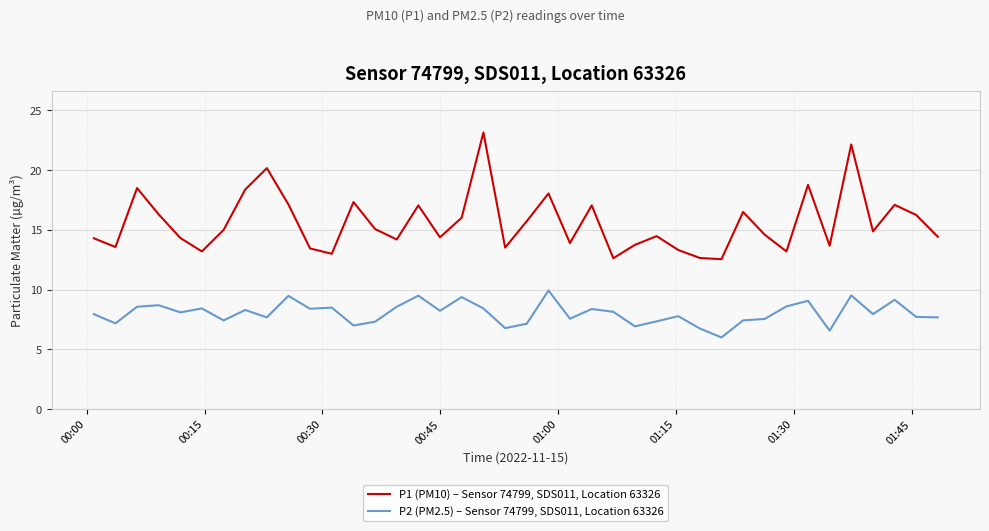

List the series in order of their overall mean, highest first.

P1 (PM10) – Sensor 74799, SDS011, Location 63326, P2 (PM2.5) – Sensor 74799, SDS011, Location 63326